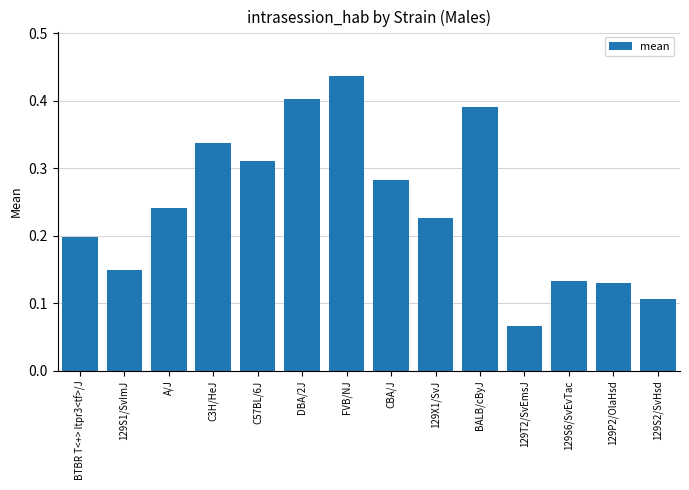

What is the change in value from BTBR T<+> Itpr3<tf>/J to CBA/J?

+0.1